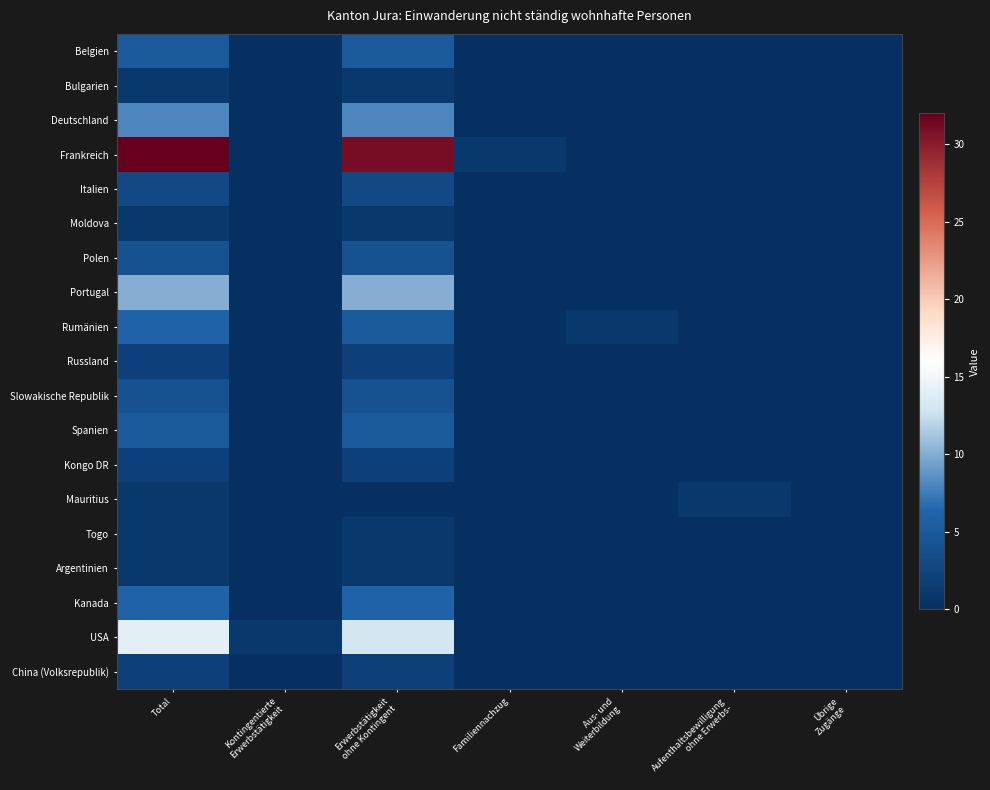

How many distinct data groups are displayed?

19